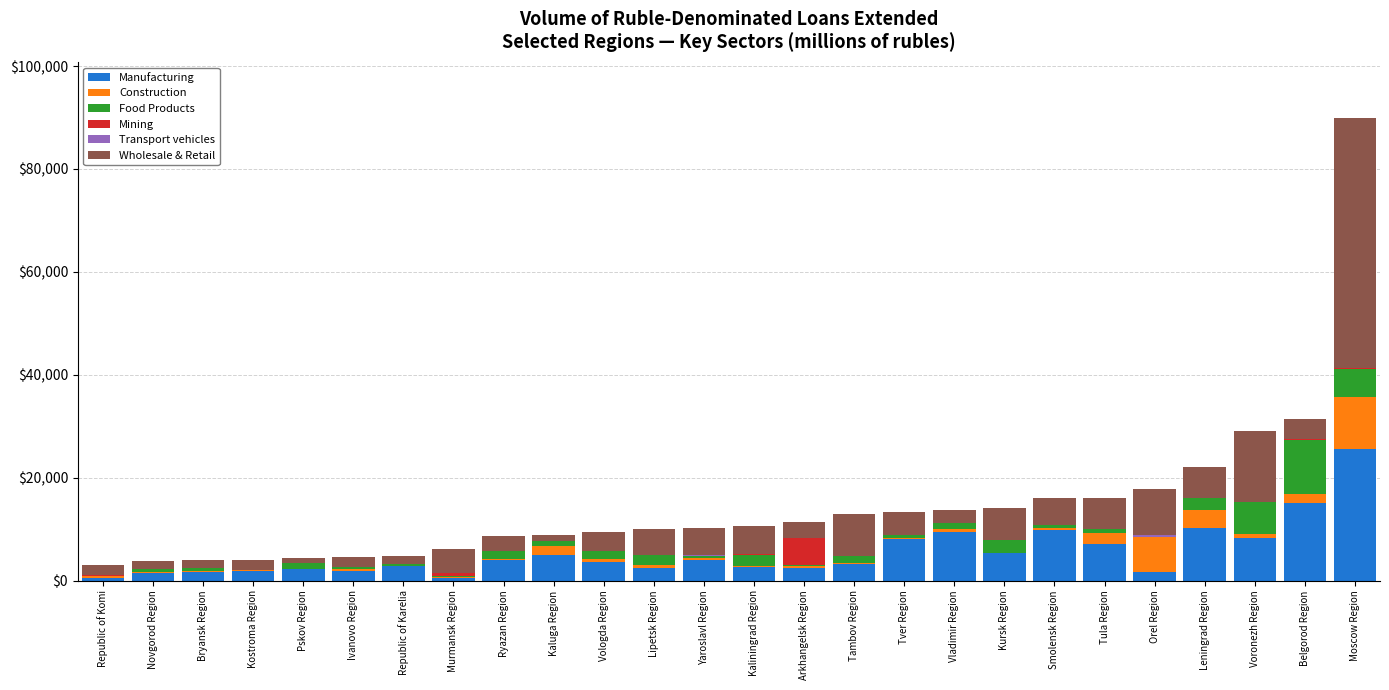

At which label does Manufacturing reach its peak?

Moscow Region